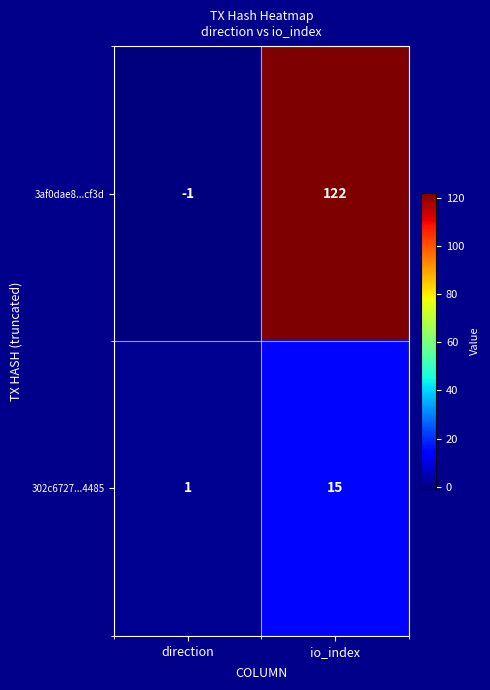

Reading left to right, extract all data points from this chart.

3af0dae8...cf3d: -1	122
302c6727...4485: 1	15